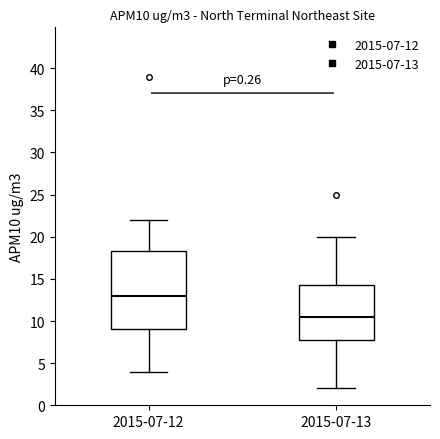

Where does the lower whisker of the box for 2015-07-12 end on the y-axis? The values are not printed on the chart, so give them approximately, as read against the axis.

4.0